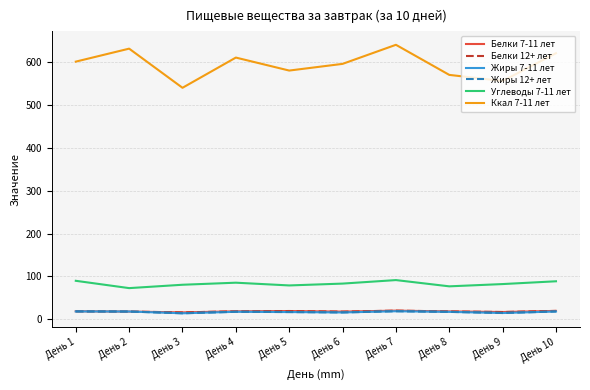

The Углеводы 7-11 лет series shows 98.0 at День 2. True or false?

False